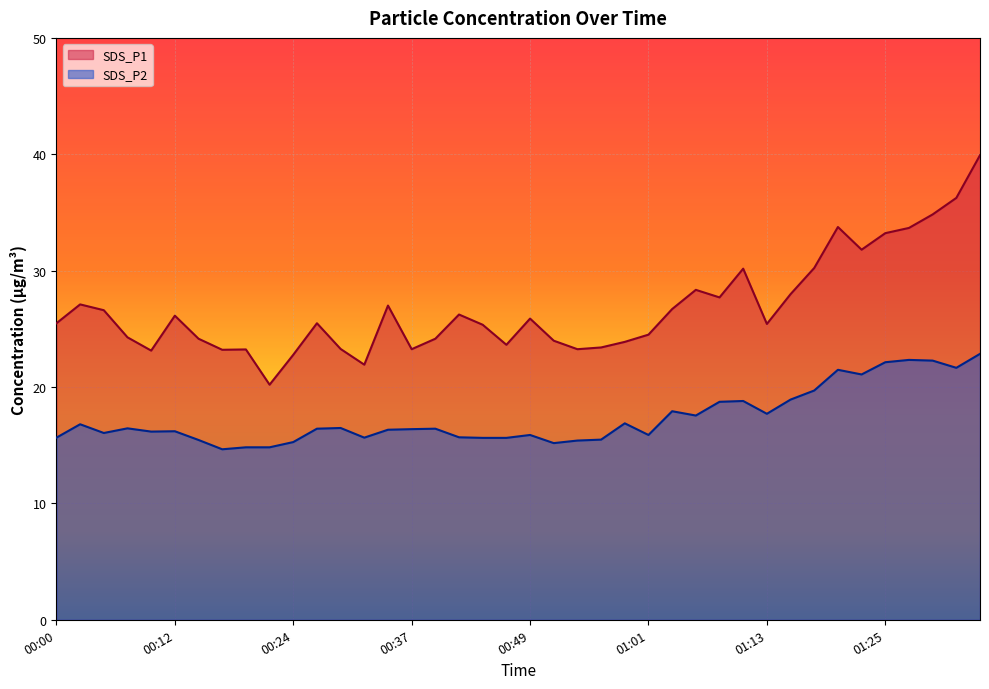

Does the chart display data point markers on the line(s)?

No